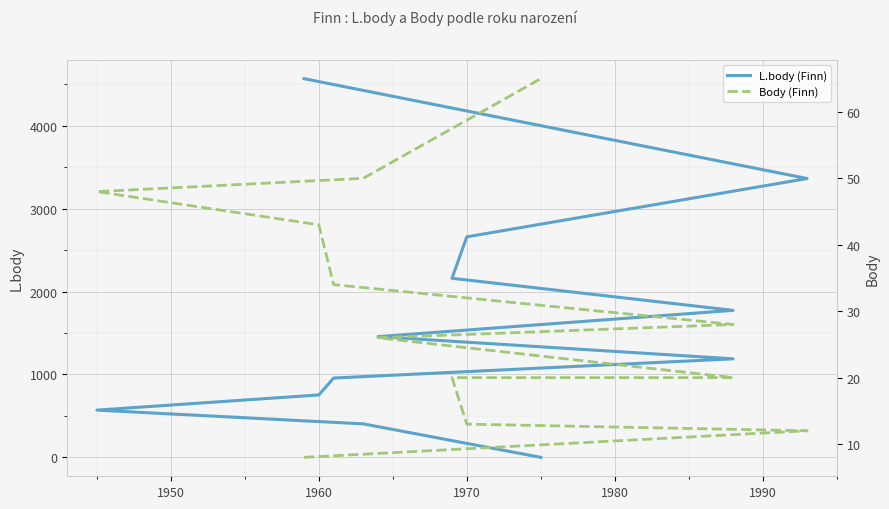

Which series has the largest total across all categories?

L.body (Finn)